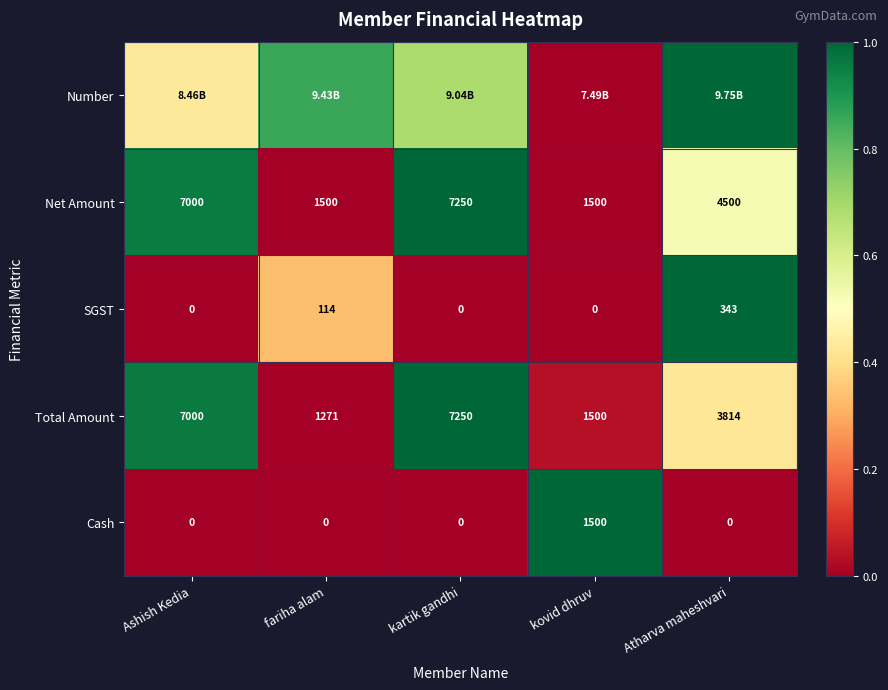

Is it true that SGST equals 0.0 at kovid dhruv?

True